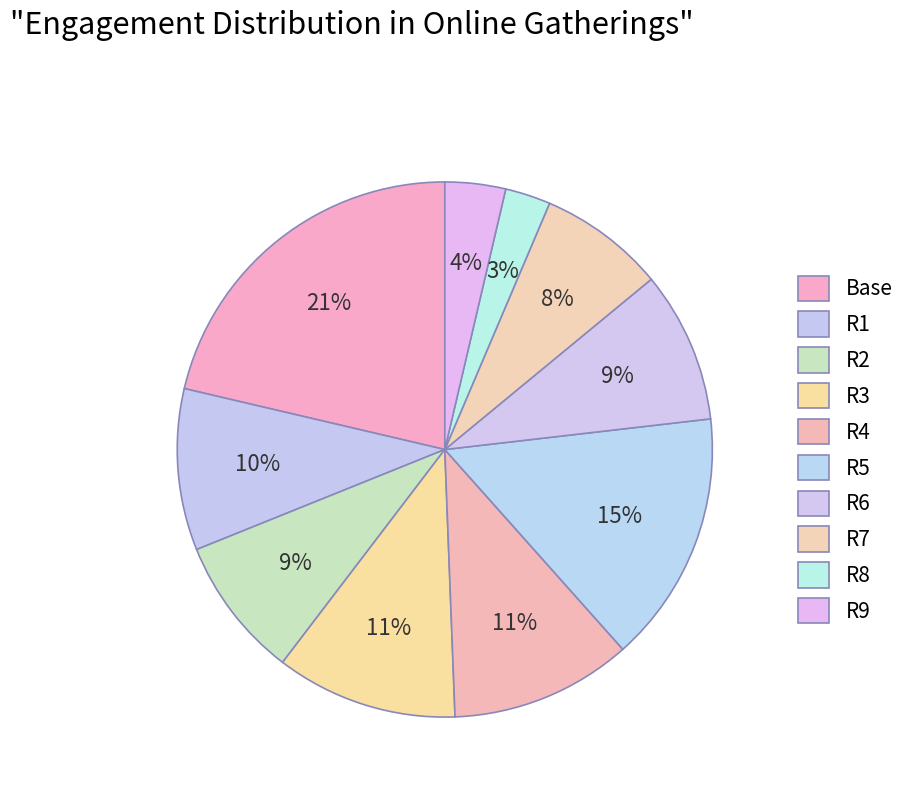

Rank the categories by value from highest to lowest.

Base, R5, R3, R4, R1, R6, R2, R7, R9, R8